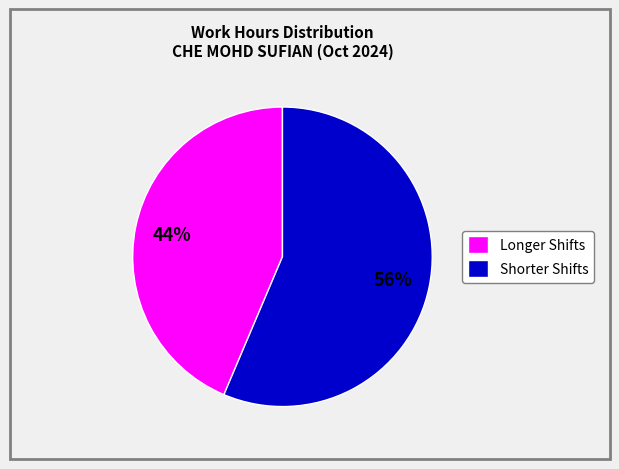

The Shorter Shifts slice represents 62% of the pie. True or false?

False